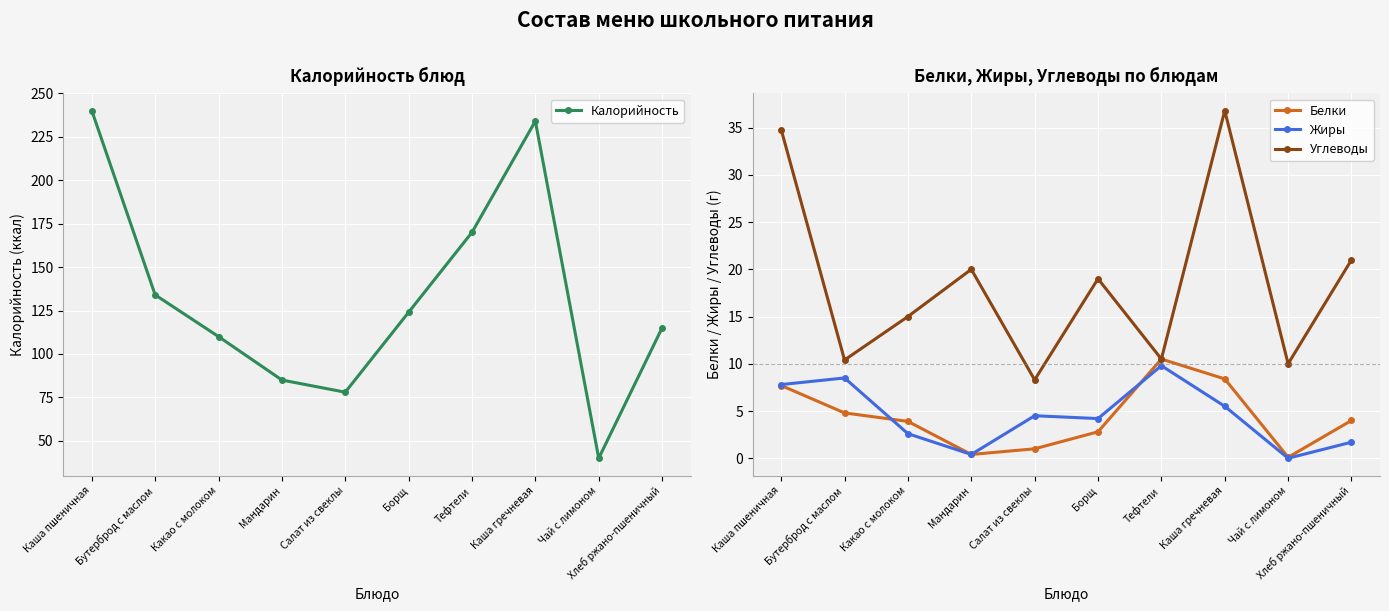

How many interior local valleys does the Калорийность series have?

2